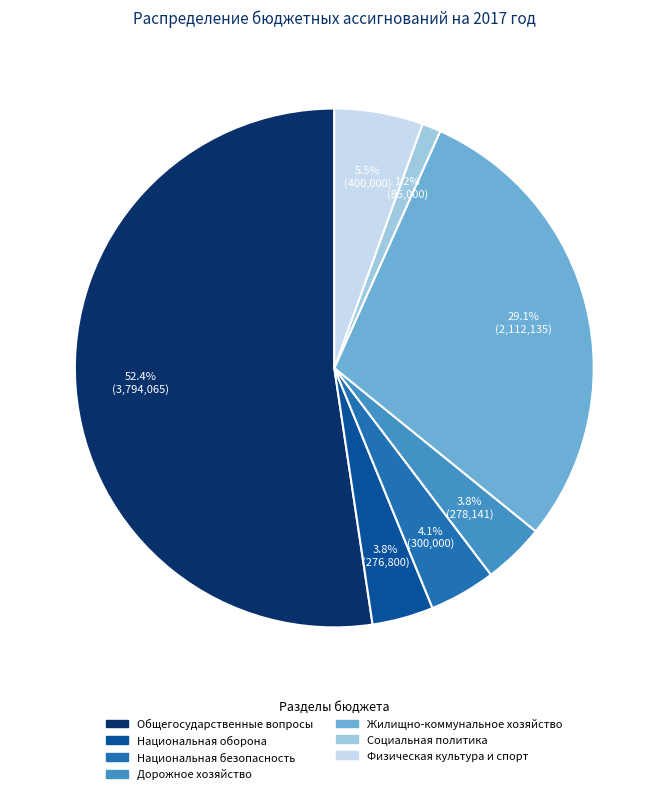

Which slice represents more than half of the pie?

Общегосударственные вопросы